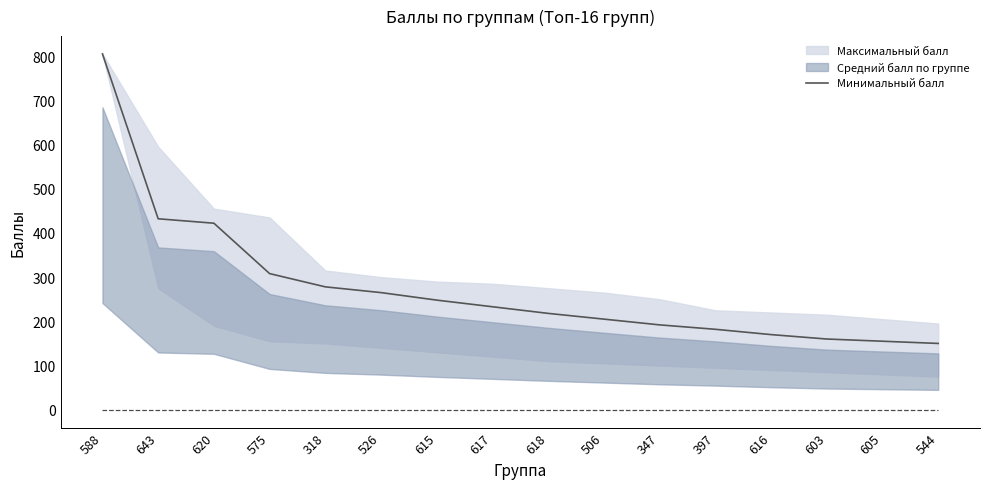

Which label corresponds to the smallest value in the chart?

544